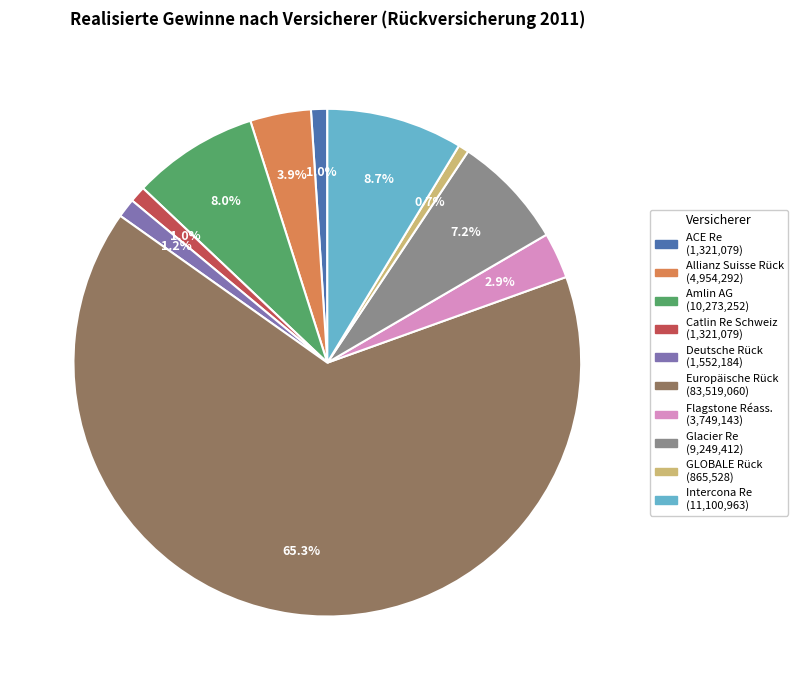

Is there a majority slice in this chart?

Yes